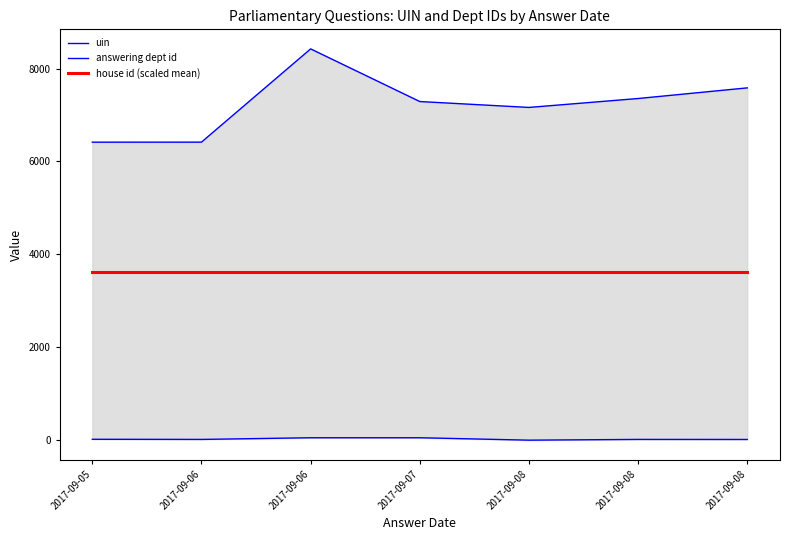

What is the sum of all answering dept id values?

177.0